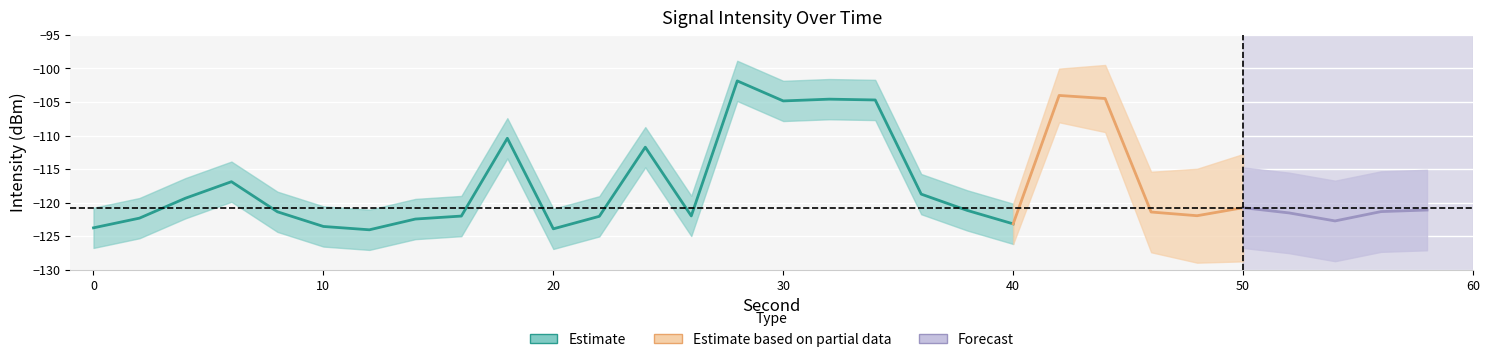

What is the average value of the intensity_center series?

-117.5